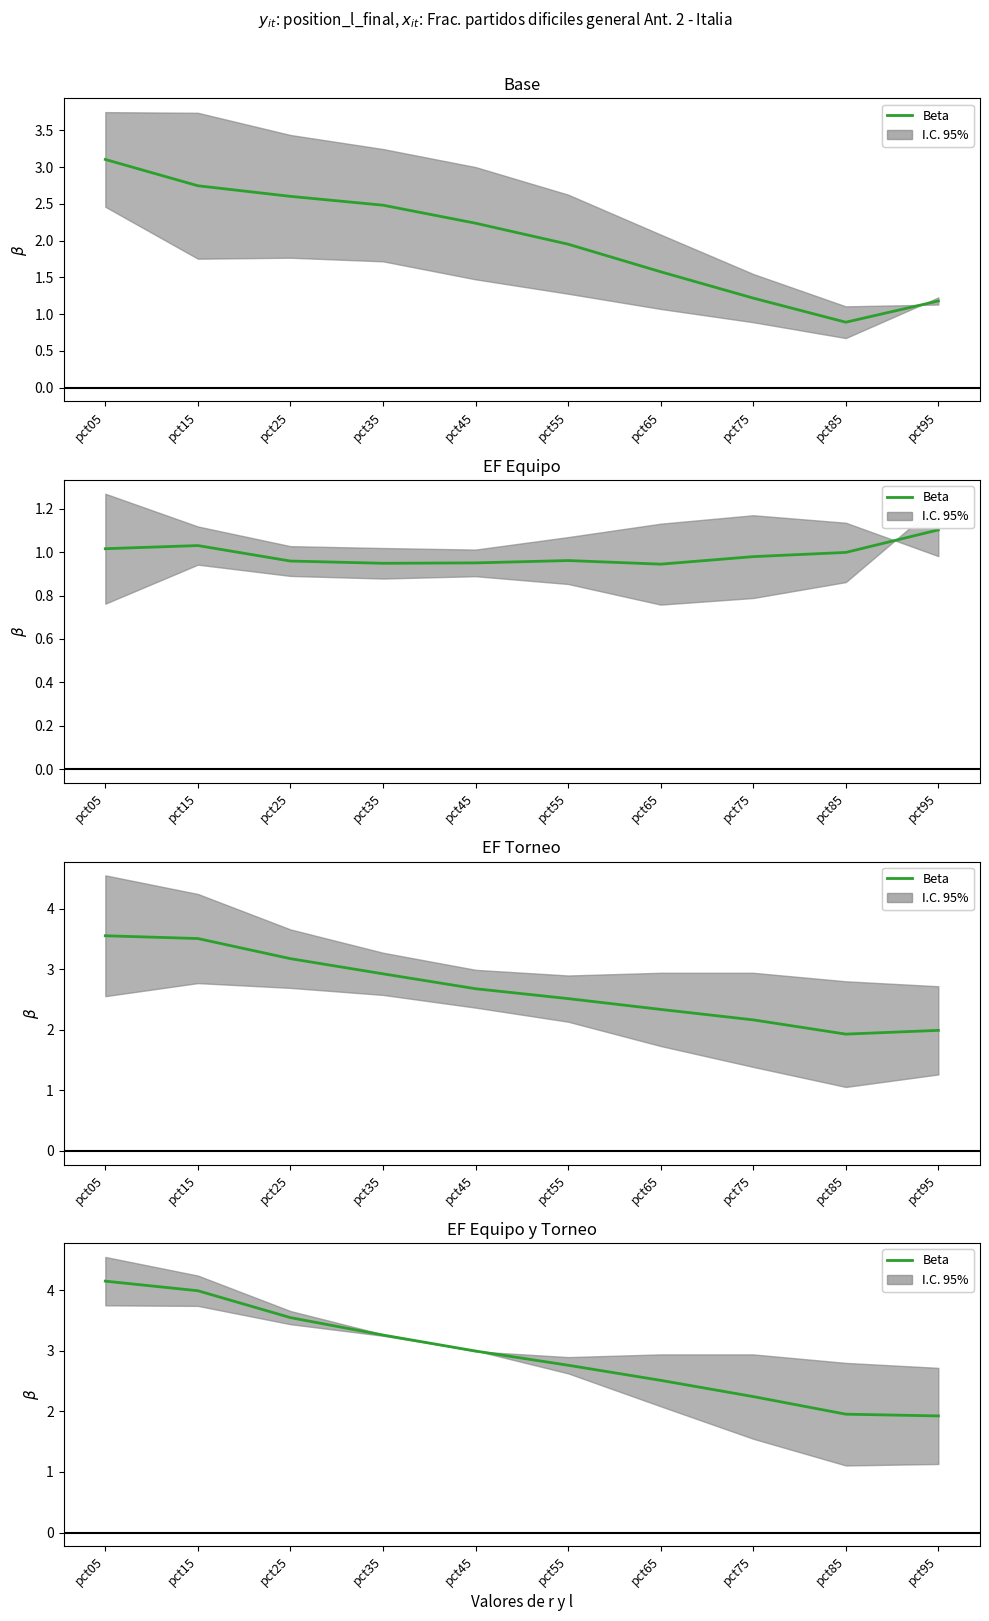

True or false: the data shows 1.9 at pct95.

True